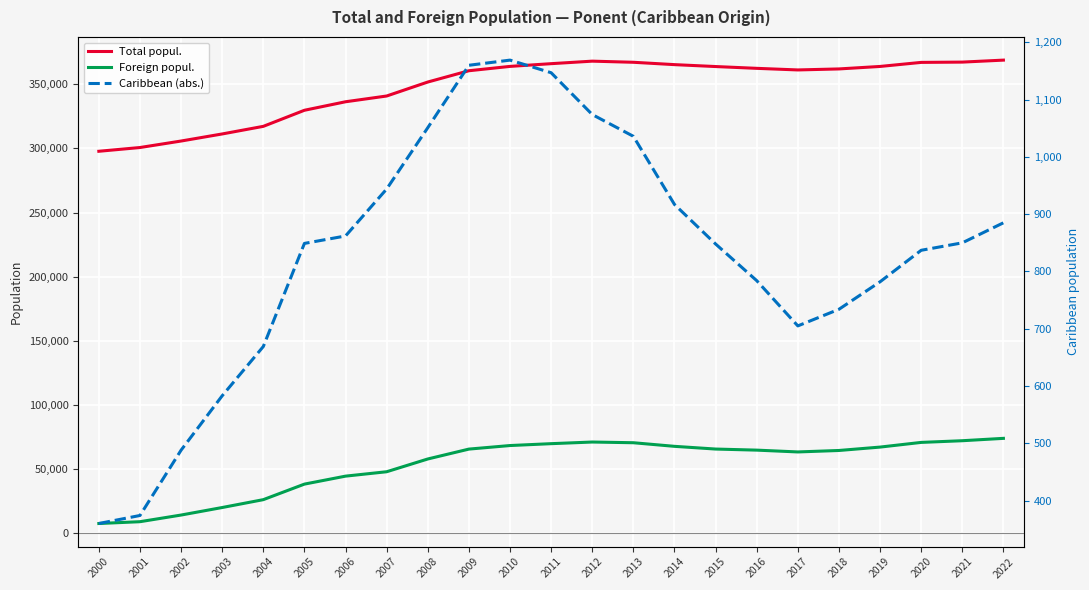

Count the number of categories in the chart.

23